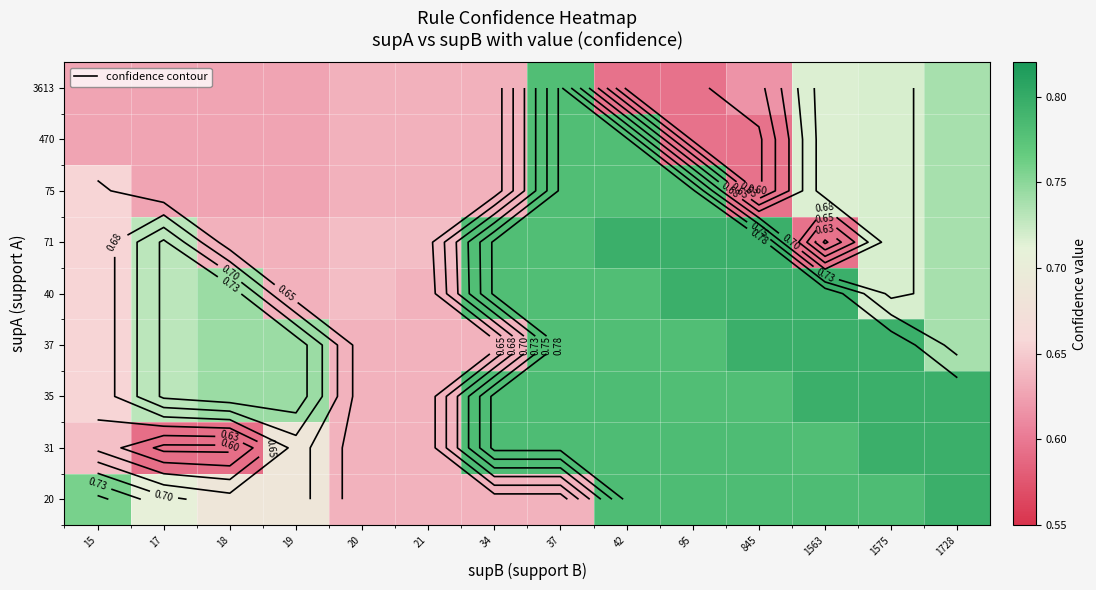

The 71 series shows 0.7 at 1575. True or false?

True